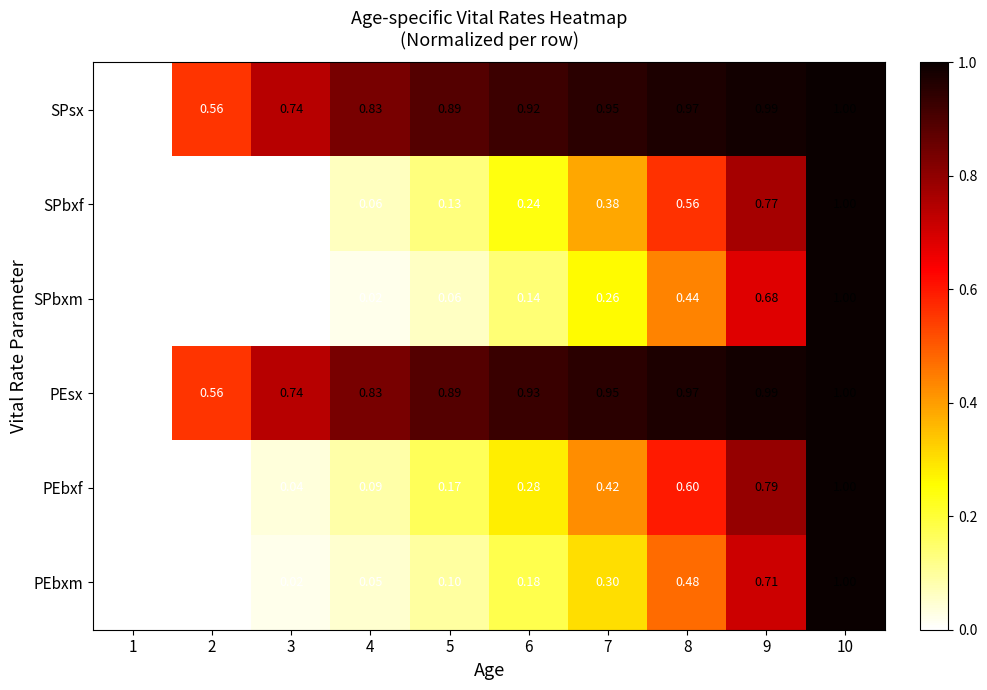

Count the number of data series in this chart.

6